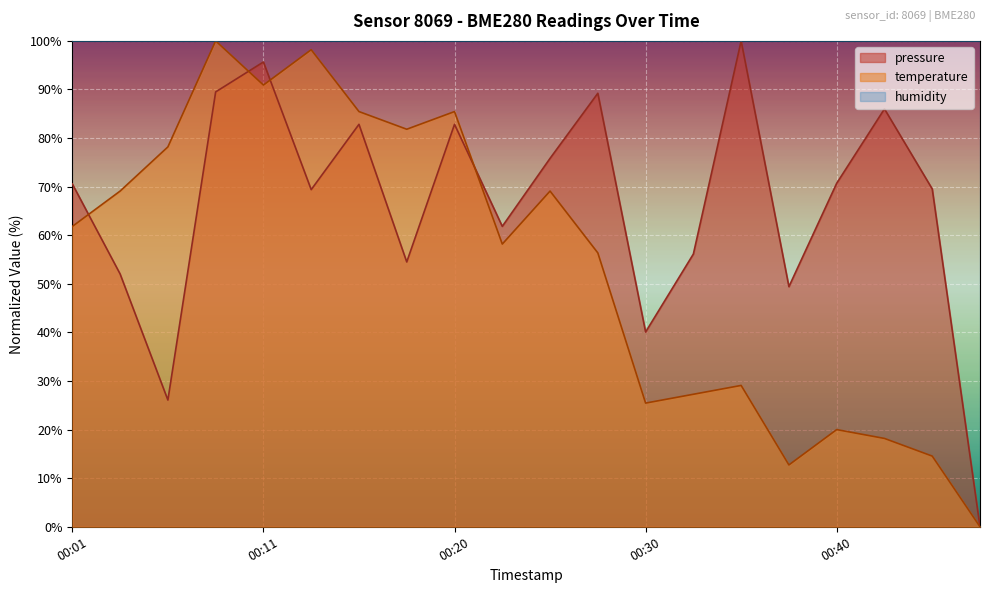

At which category does the chart reach its peak across all series?

00:35